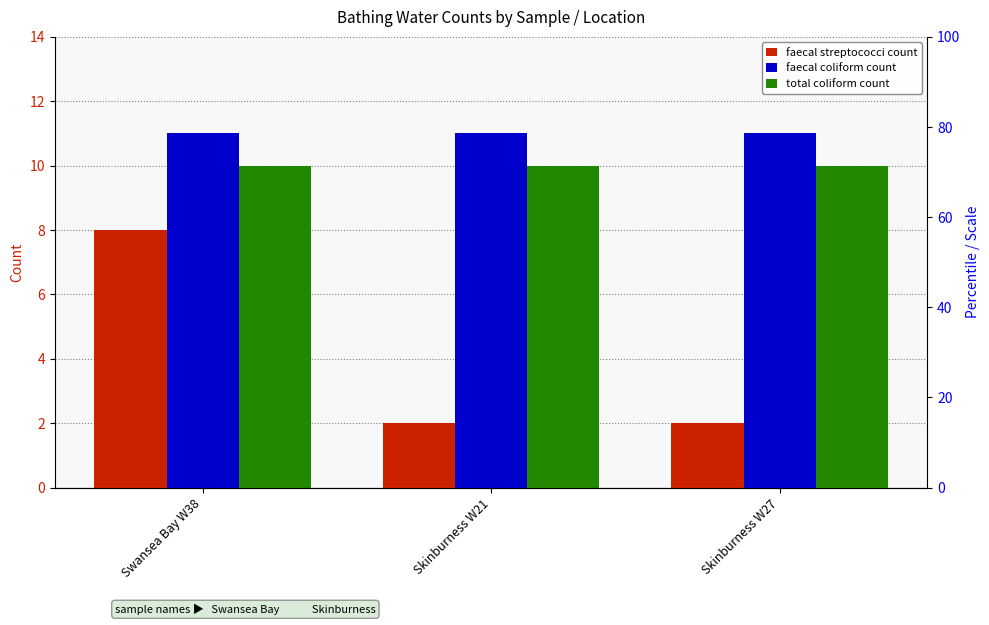

What is the sum of all total coliform count values?

30